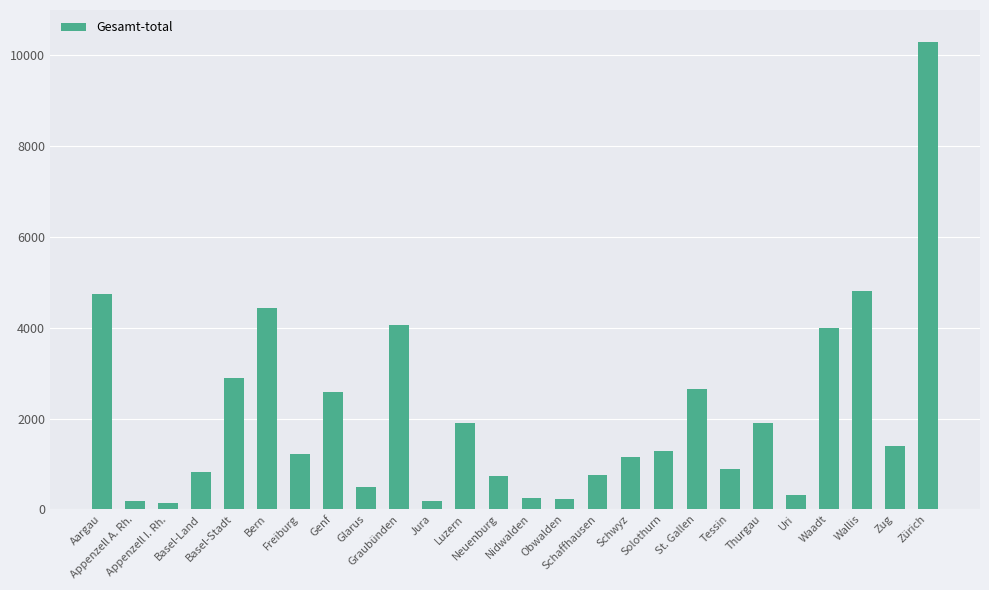

The value at Jura is 189. True or false?

True